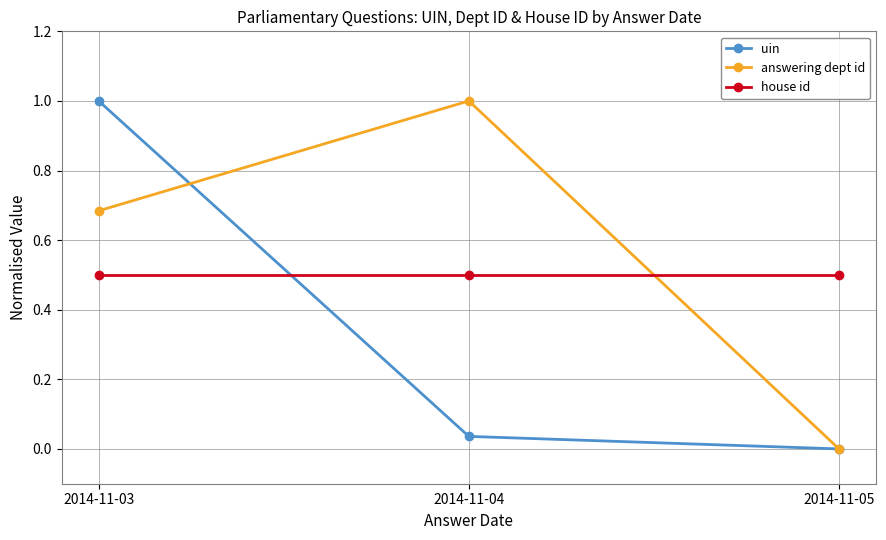

What is the highest value of the answering dept id series?

1.0